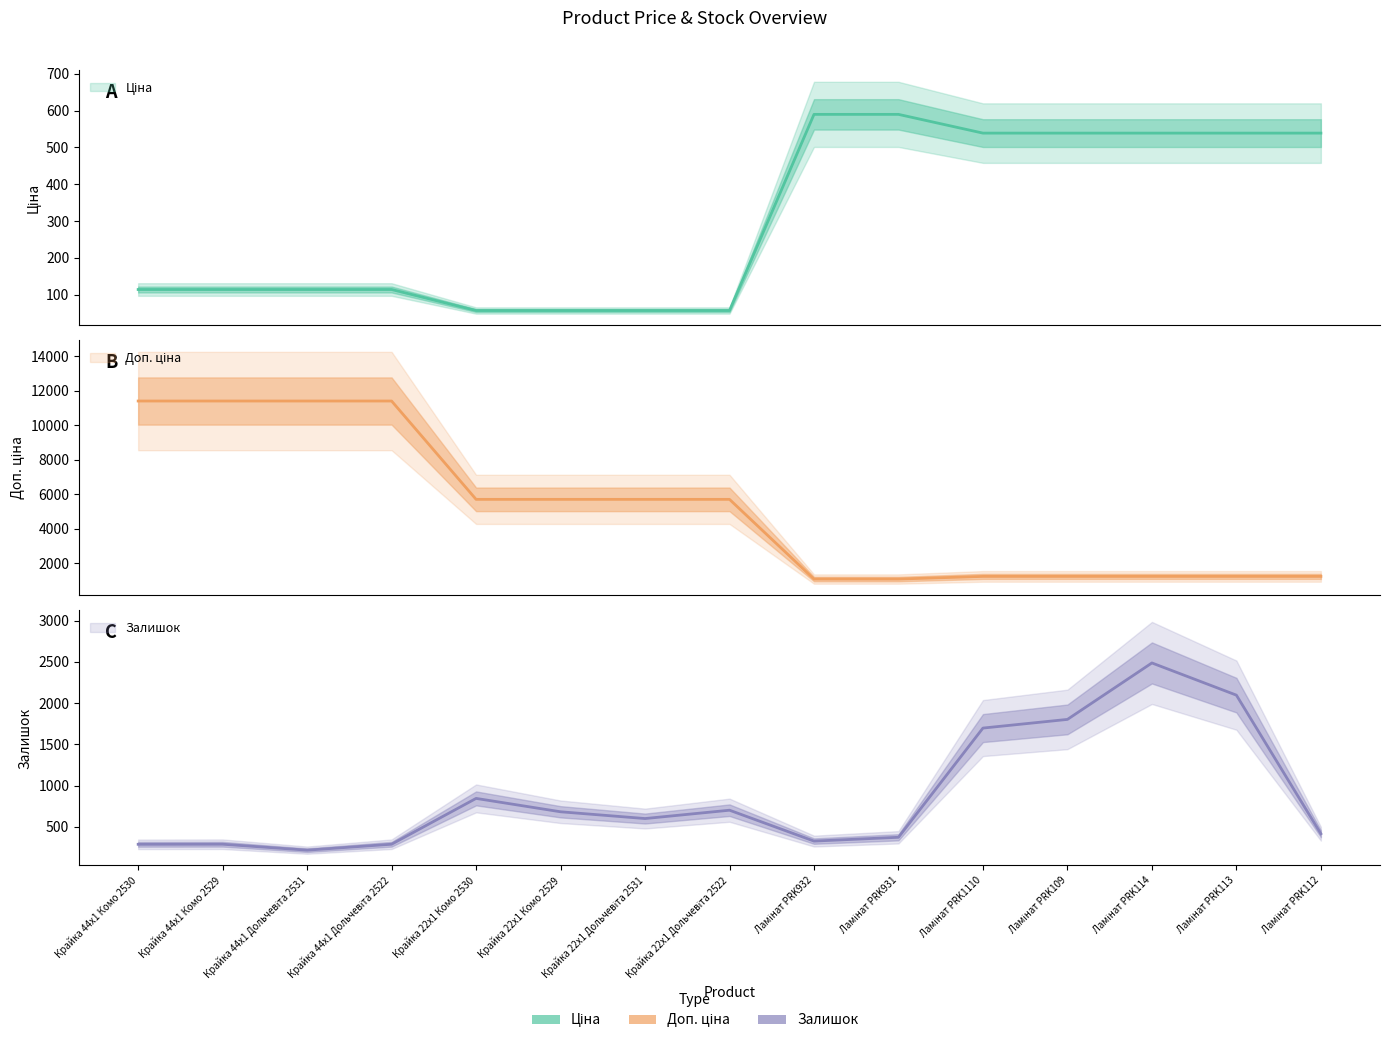

The Залишок series shows 978.6 at Ламінат PRK113. True or false?

False